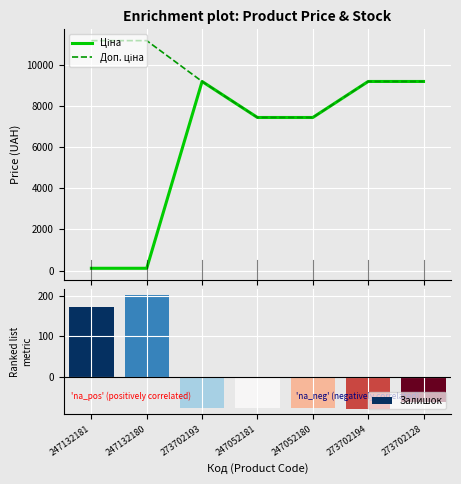

What is the difference between the highest and lowest values at 247132180?

11057.3